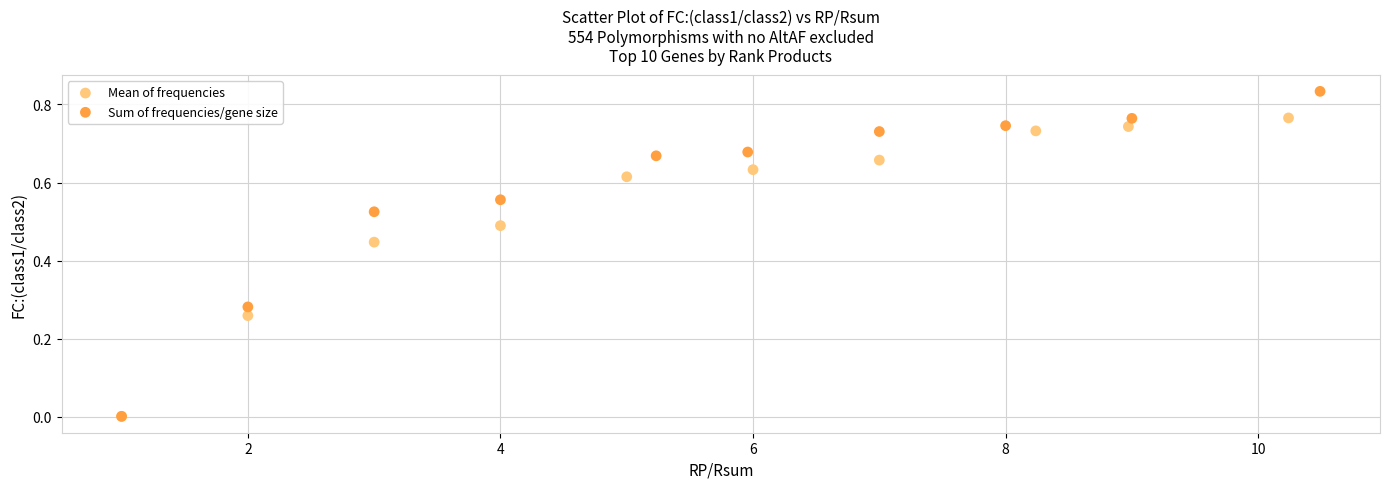

What are all the series names shown in the legend?

Mean of frequencies, Sum of frequencies/gene size